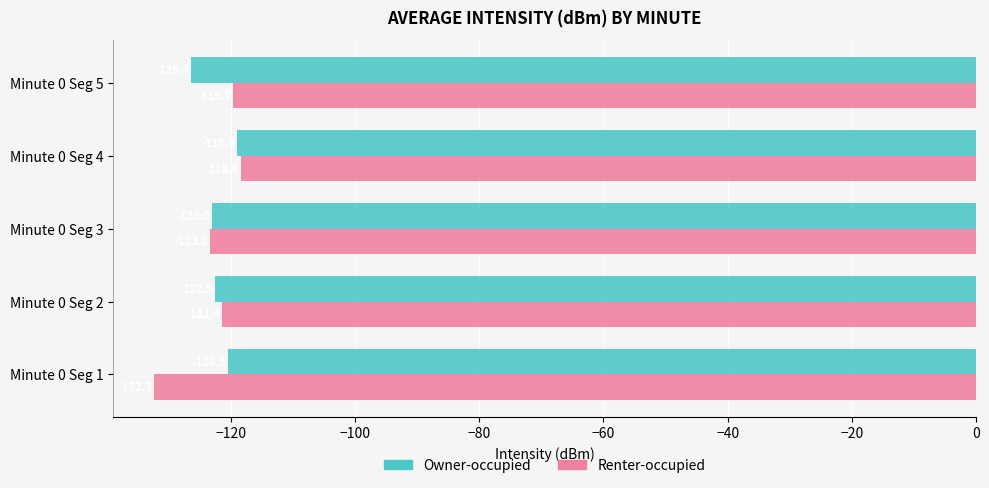

The value of Owner-occupied at Minute 0 Seg 3 is -84.2. True or false?

False